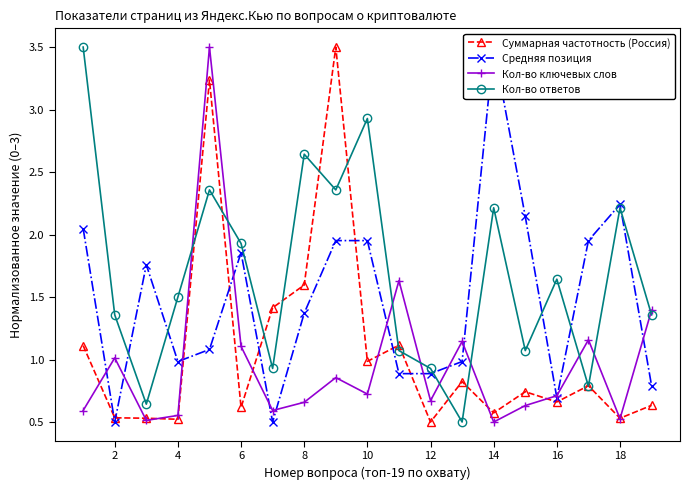

Read the Кол-во ключевых слов value at 14.

0.7